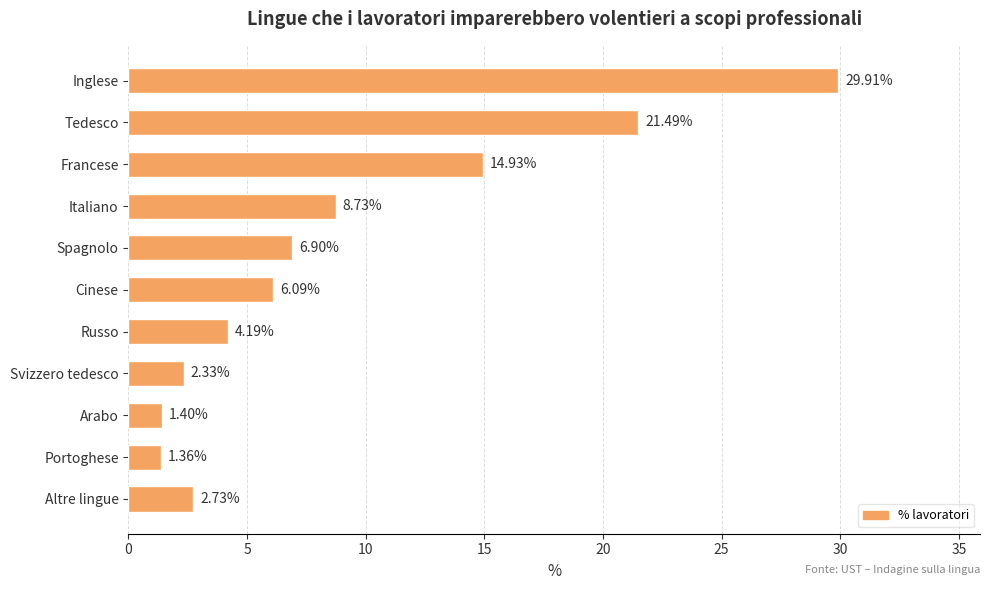

List the labels in order of value, smallest first.

Portoghese, Arabo, Svizzero tedesco, Altre lingue, Russo, Cinese, Spagnolo, Italiano, Francese, Tedesco, Inglese